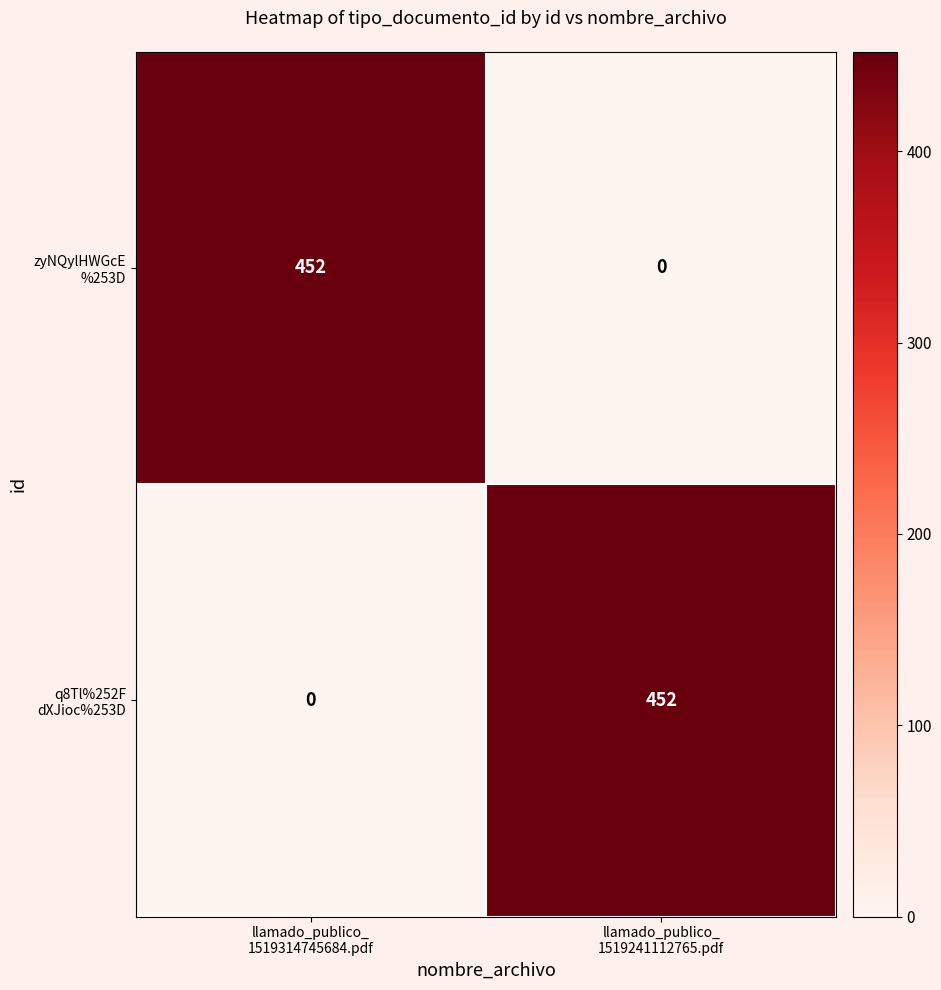

What is the maximum value shown in the chart?

452